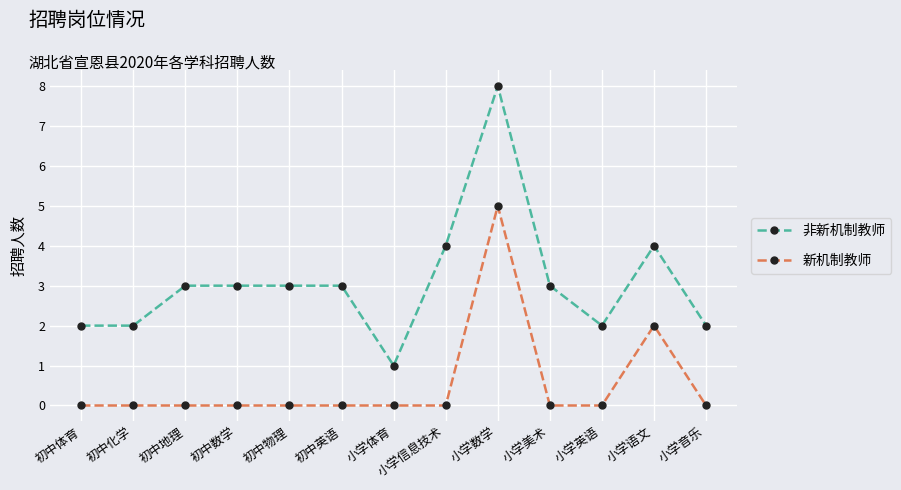

What is the label of the 9th point from the right?

初中物理